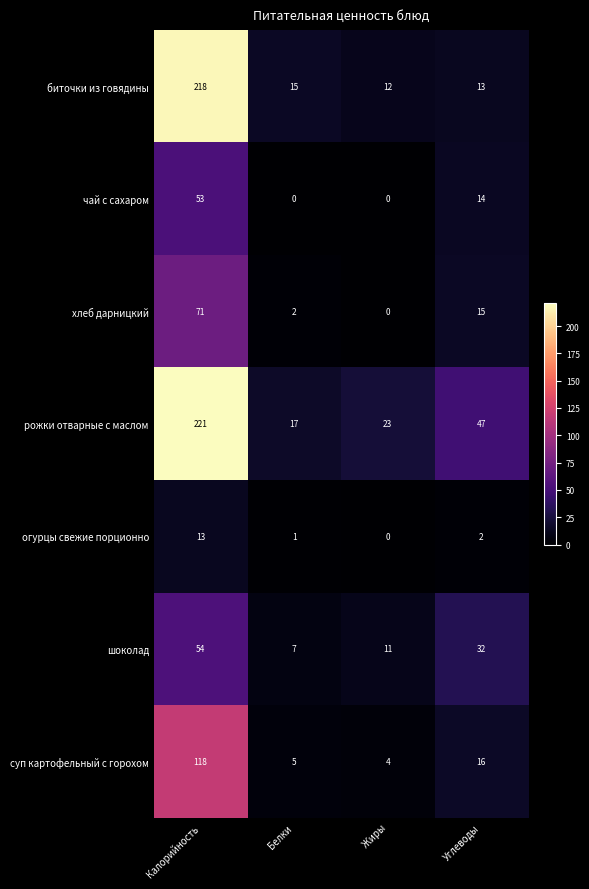

What is the difference between the highest and lowest values at Углеводы?

45